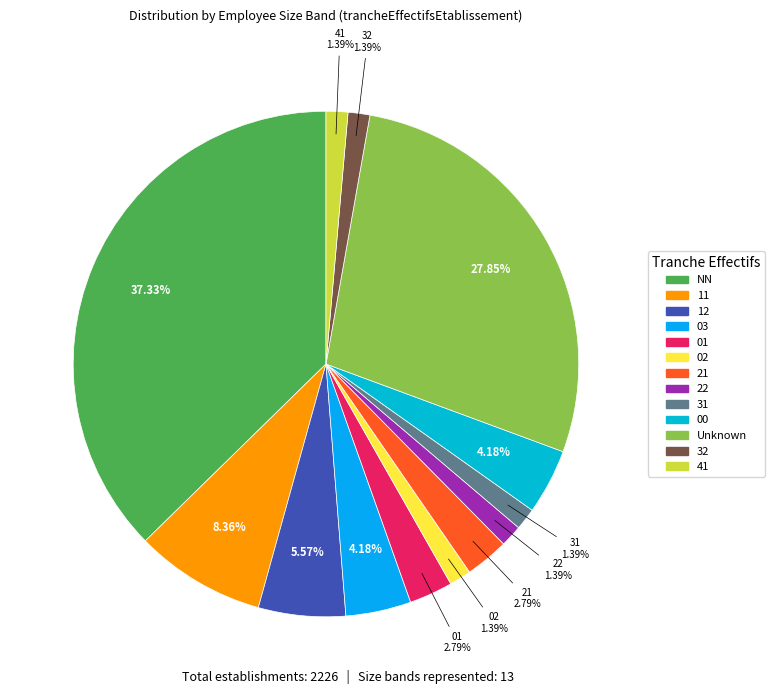

Count the number of slices in the pie.

13